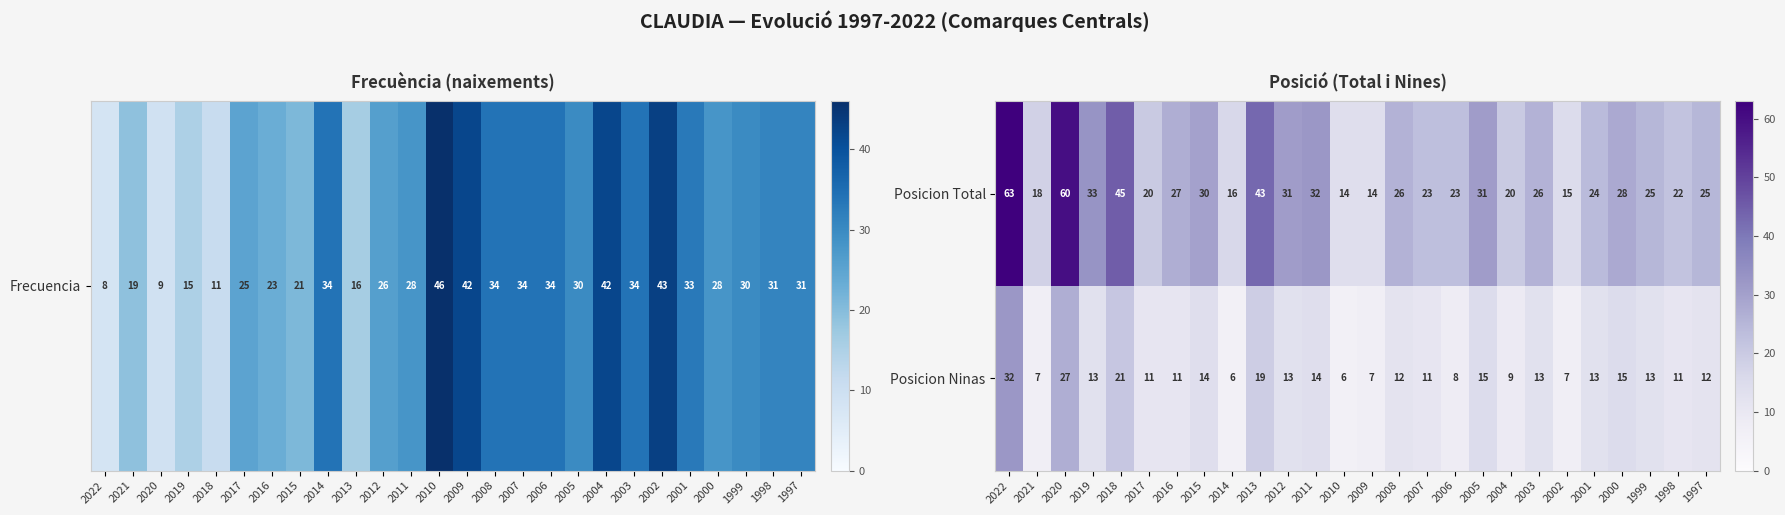

Where does the Posicion Total series first go above 26?

2022